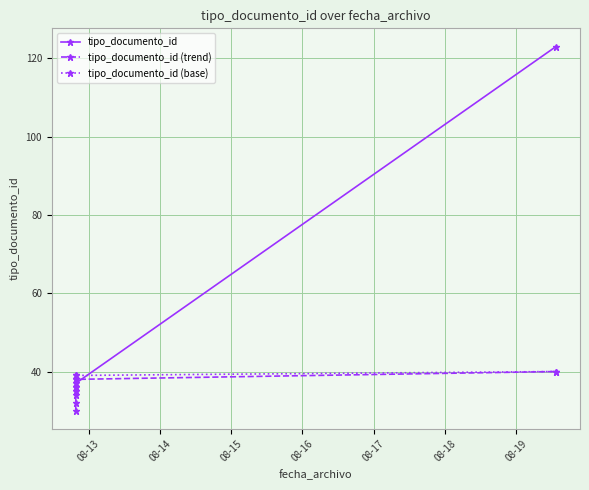

Rank the series by their maximum value, from highest to lowest.

tipo_documento_id, tipo_documento_id (trend), tipo_documento_id (base)